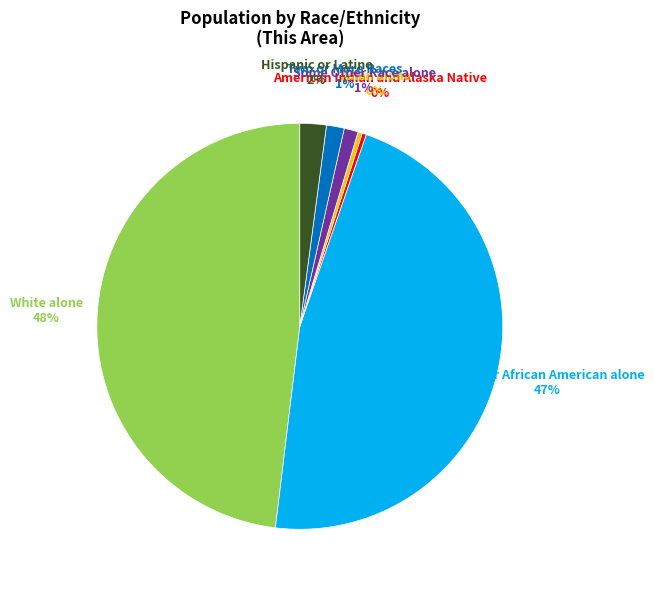

Is there any slice that represents more than half of the pie?

No